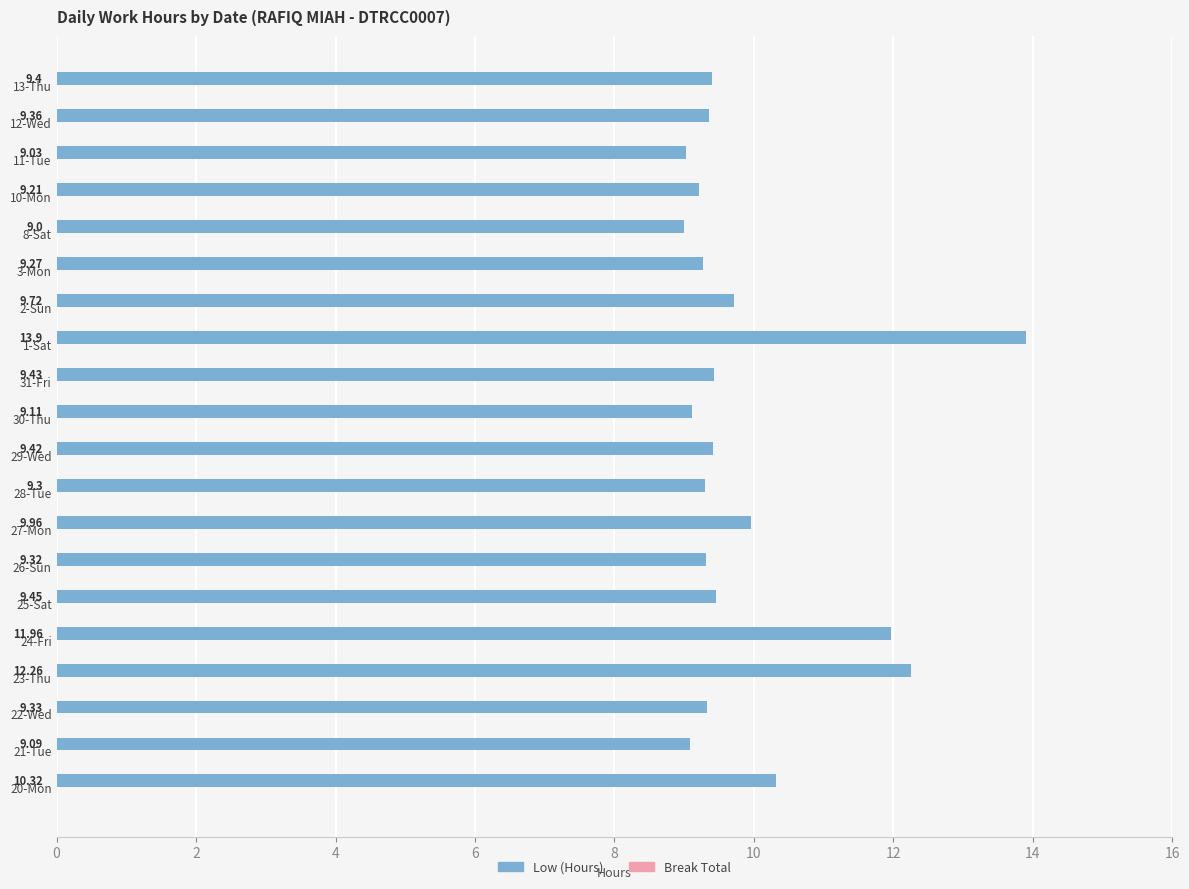

List the labels in order of value, largest first.

1-Sat, 23-Thu, 24-Fri, 20-Mon, 27-Mon, 2-Sun, 25-Sat, 31-Fri, 29-Wed, 13-Thu, 12-Wed, 22-Wed, 26-Sun, 28-Tue, 3-Mon, 10-Mon, 30-Thu, 21-Tue, 11-Tue, 8-Sat